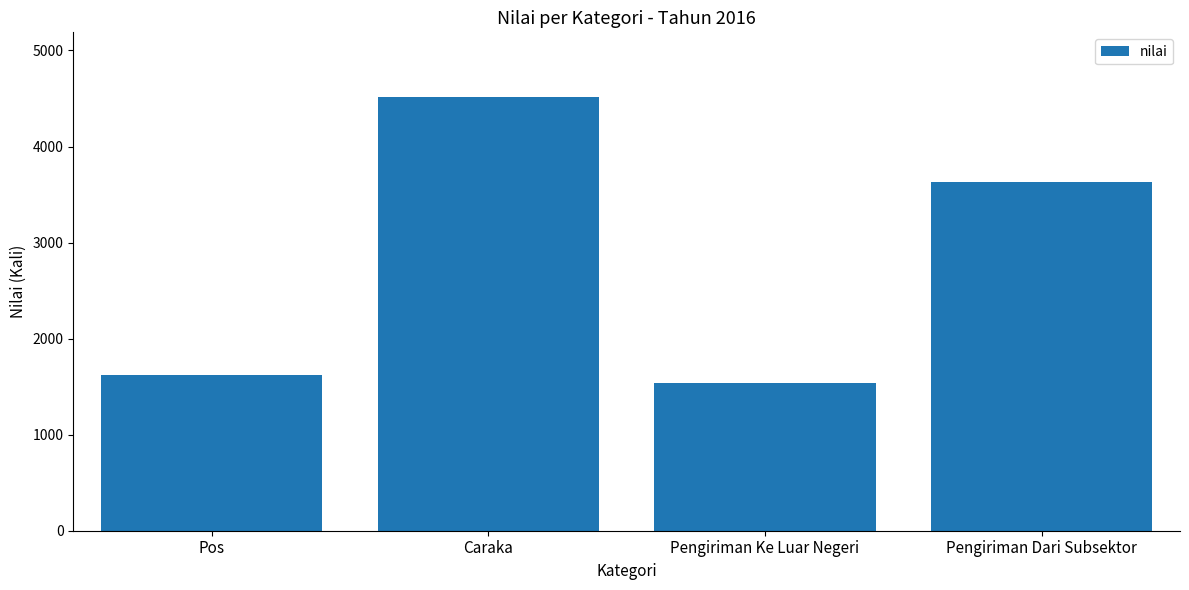

True or false: the data shows 2899 at Pos.

False